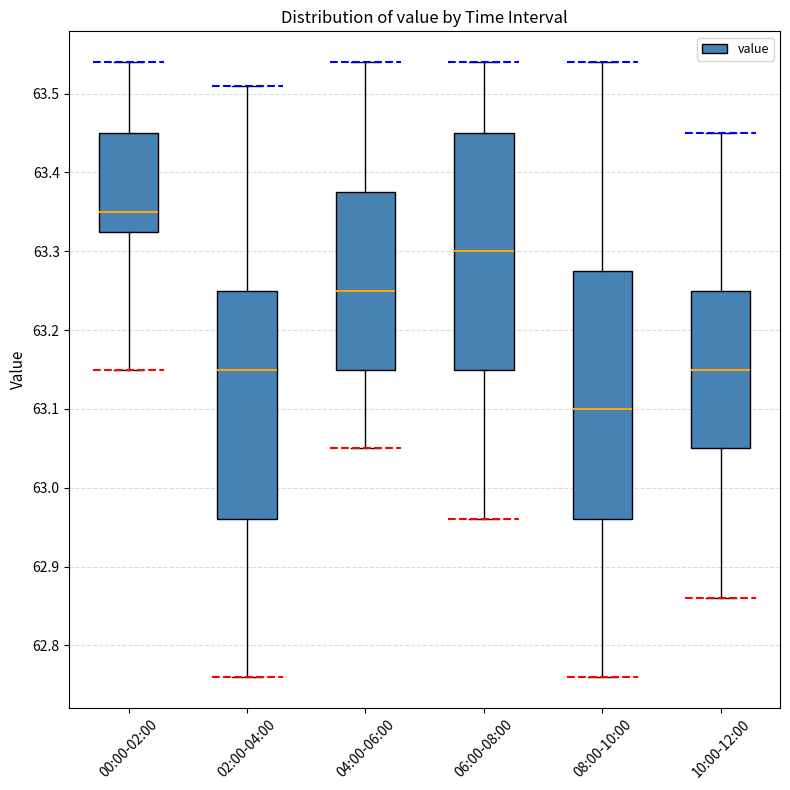

Which box's median line is the lowest?

08:00-10:00